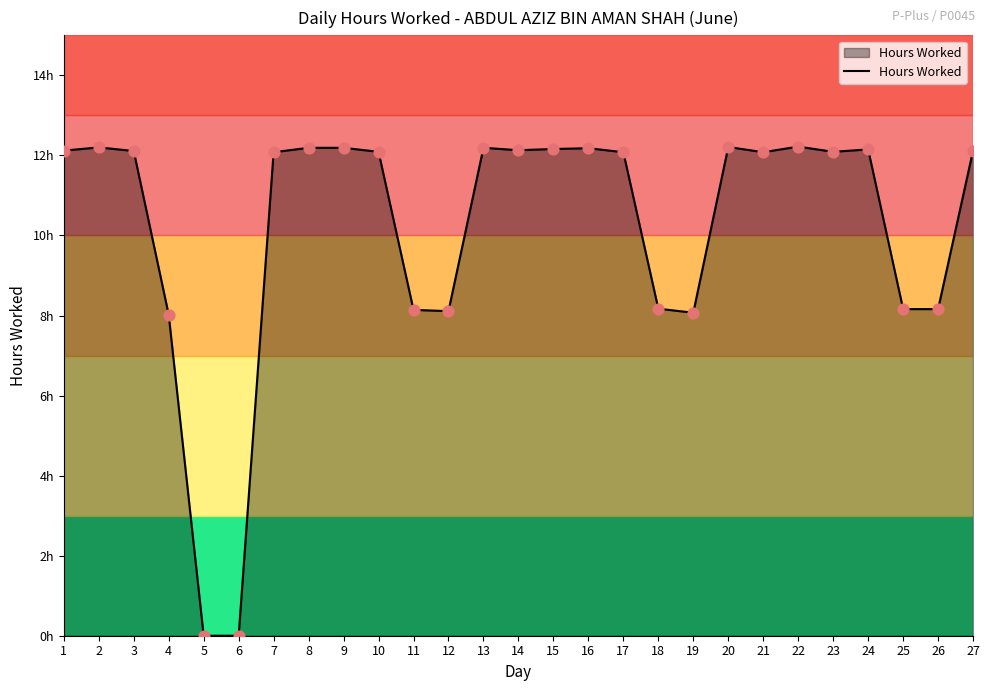

Does the chart have visible grid lines?

No